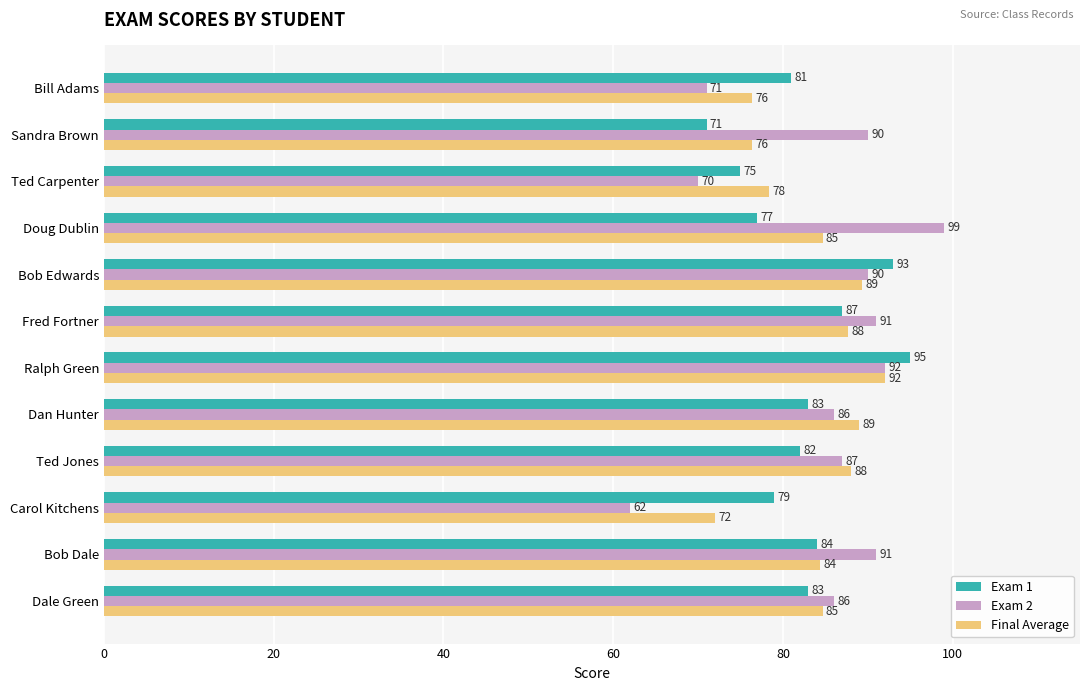

What is the sum of the Exam 1 values at Bill Adams and Fred Fortner?

168.0